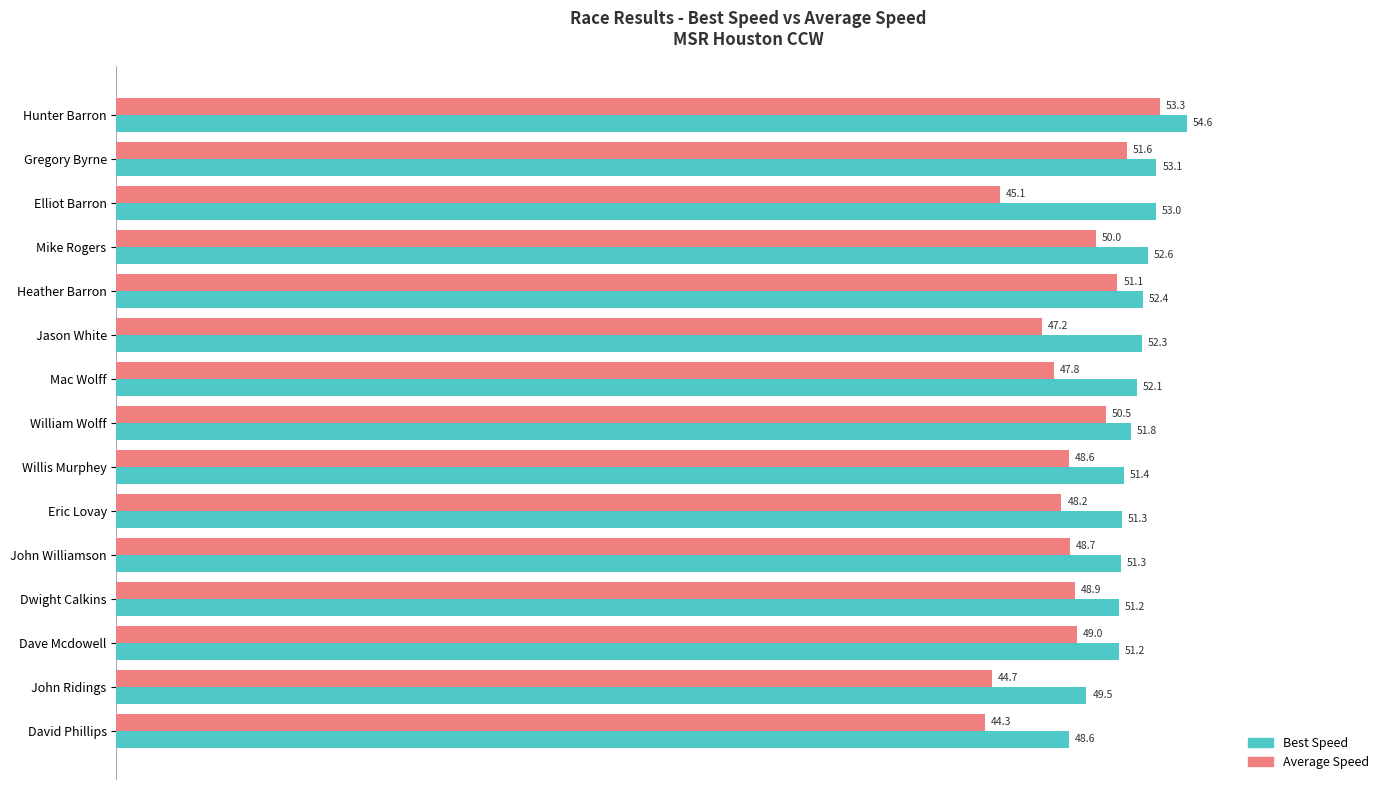

What is the difference between the second highest and second lowest values in the Best Speed series?

3.6